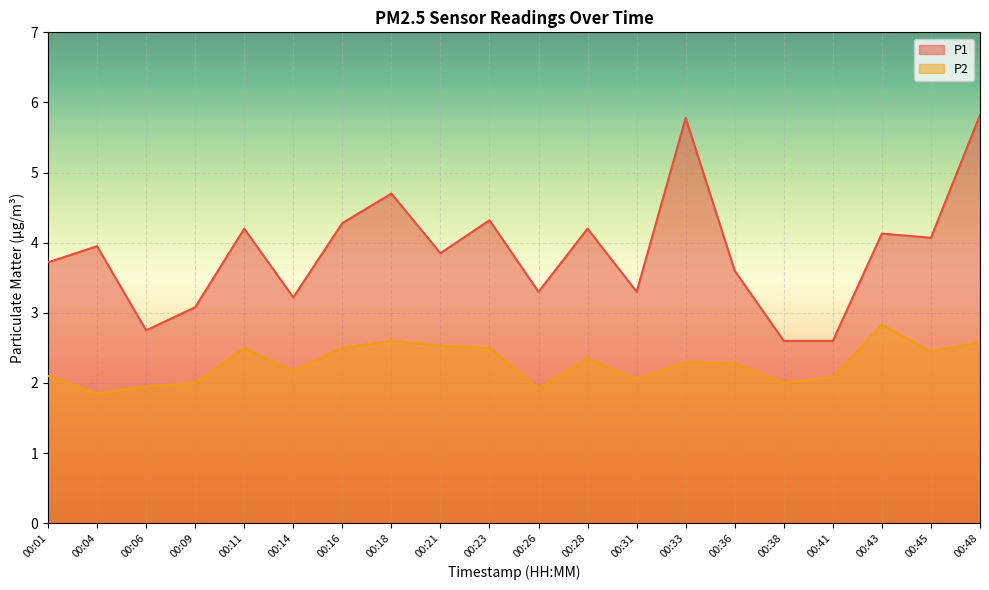

What is the average value of the P1 series?

3.9